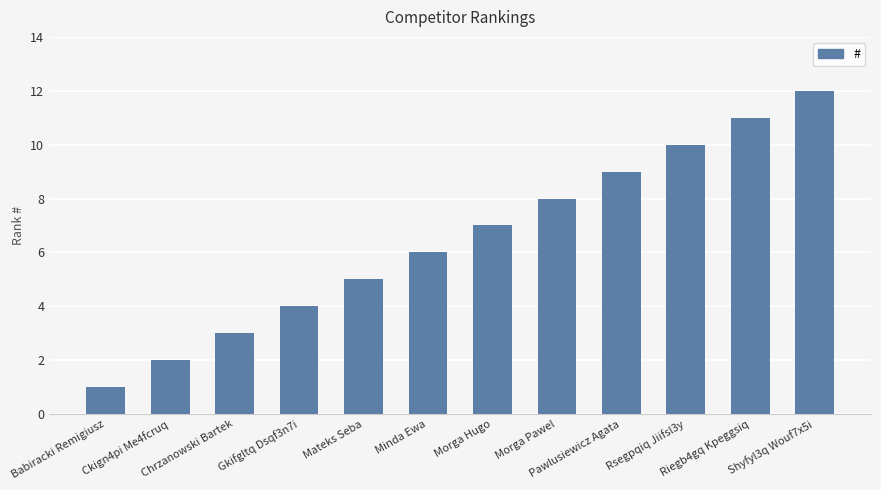

What is the value of the 9th bar from the left?

9